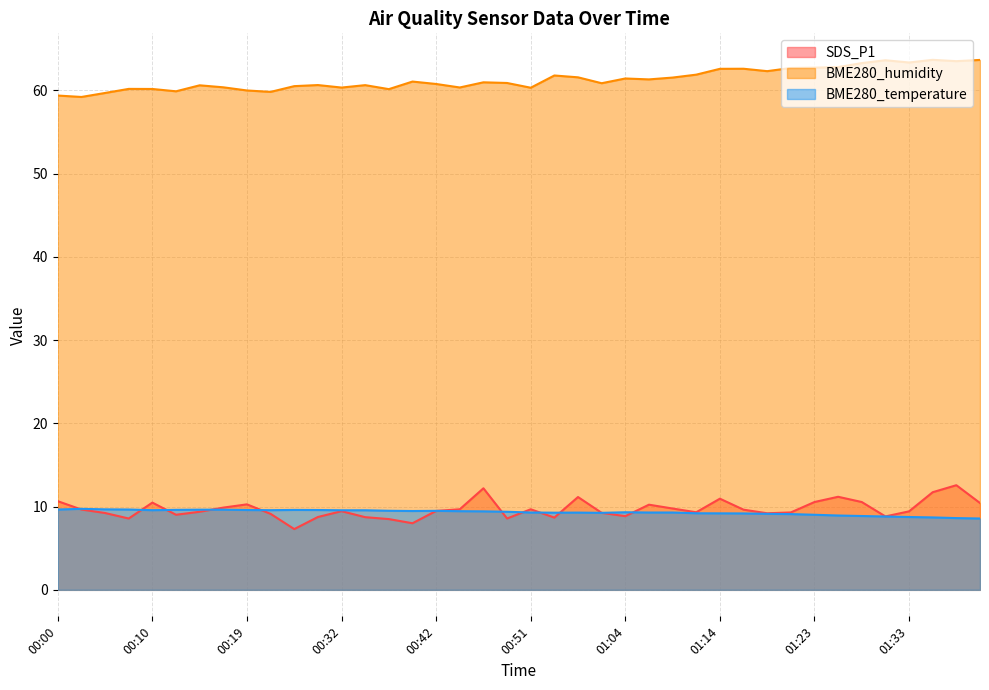

Where is the first local maximum for SDS_P1?

00:10